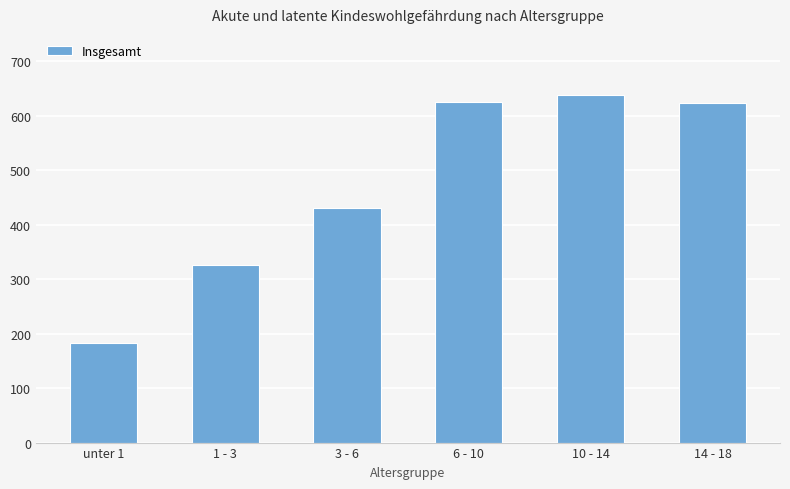

What is the value of the 5th bar from the left?

638